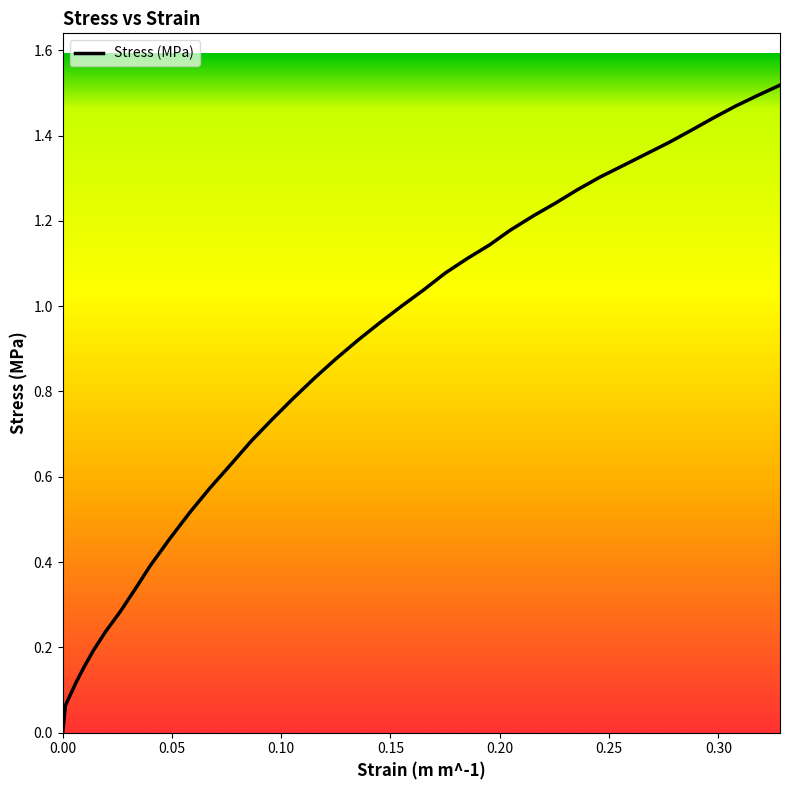

Is it true that the value at 0.02625 is 0.5?

False